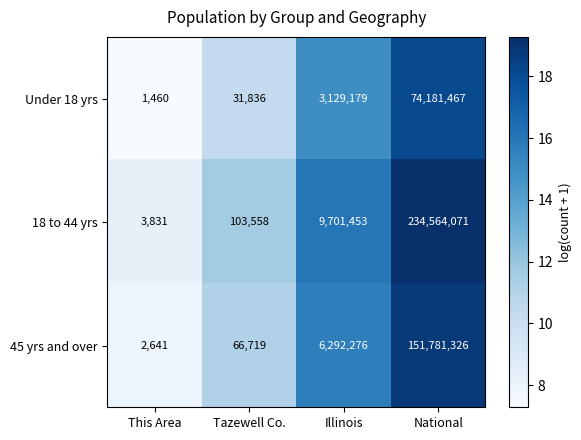

How many data points does each series have?

4